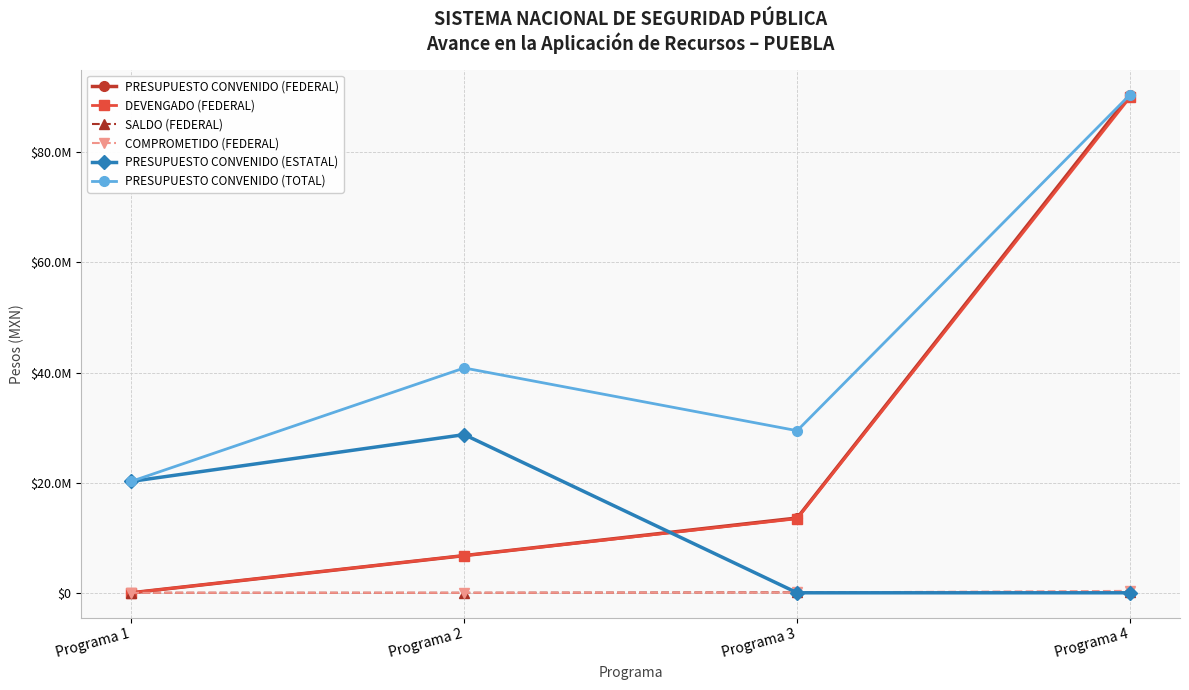

True or false: PRESUPUESTO CONVENIDO (ESTATAL) and COMPROMETIDO (FEDERAL) cross at least once.

True